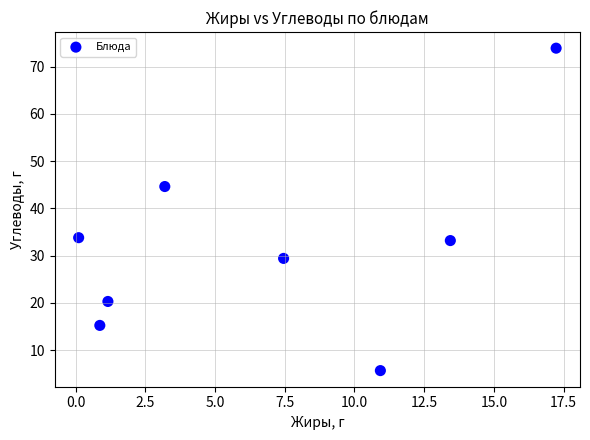

What is the range of Y values (max minus min)?

68.3